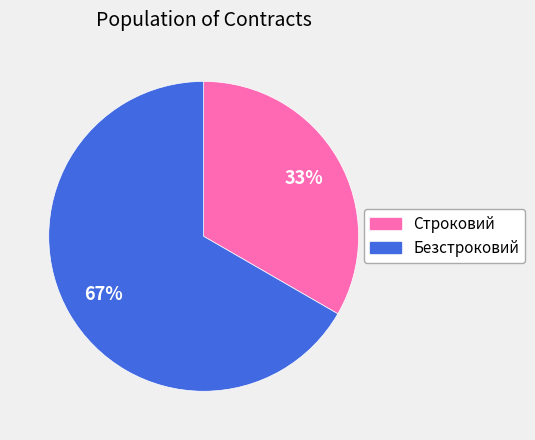

Is it true that Безстроковий is 61% of the pie?

False